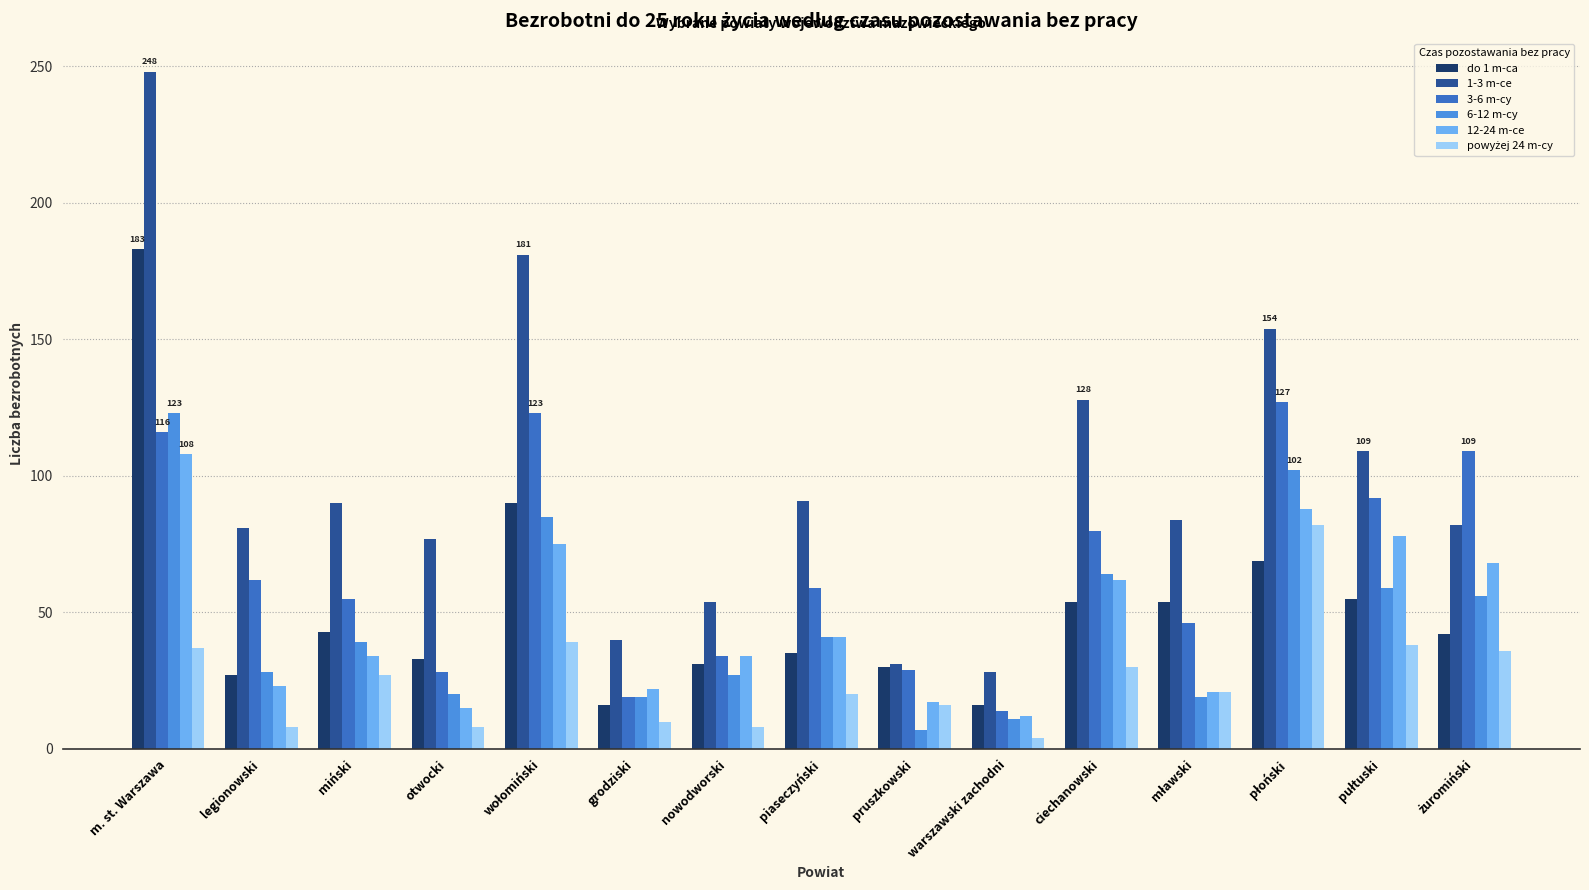

What is the maximum value for do 1 m-ca?

183